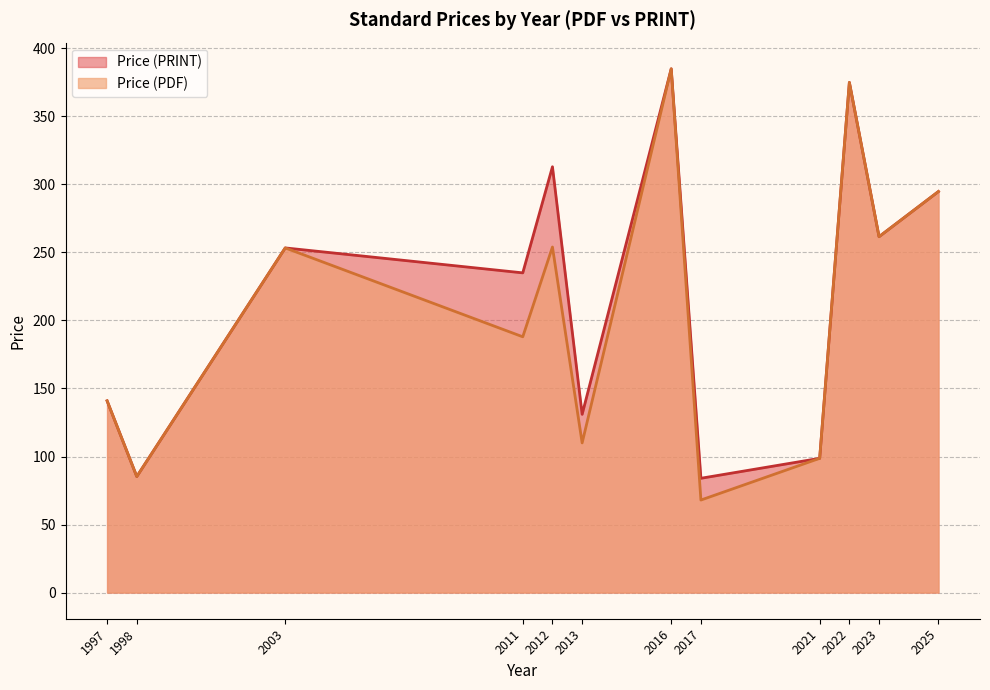

Is it true that Price (PDF) equals 385.0 at 2016?

True